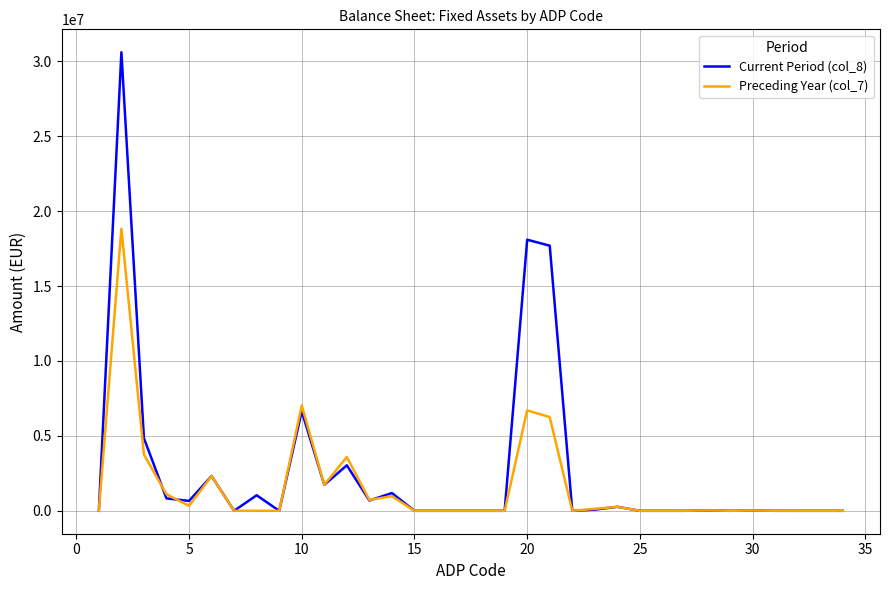

Rank the series by their maximum value, from highest to lowest.

Current Period (col_8), Preceding Year (col_7)